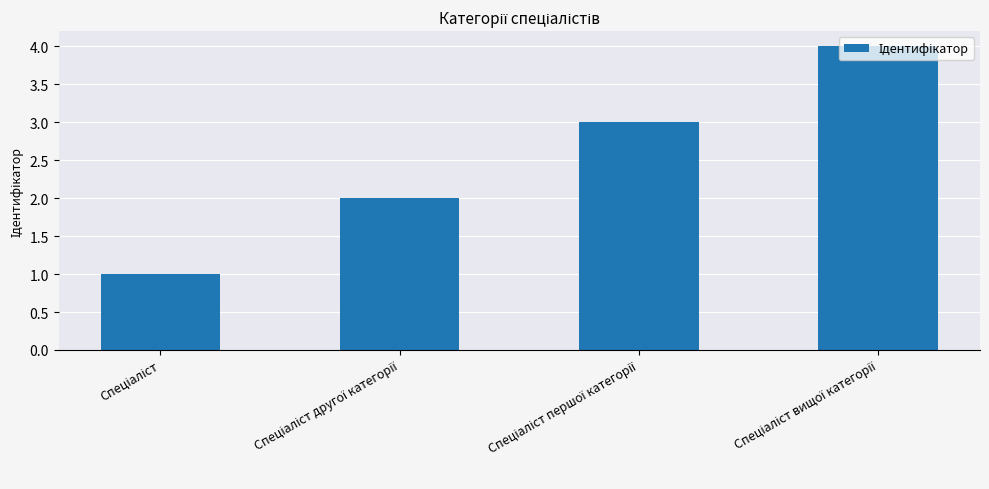

What is the greatest value displayed?

4